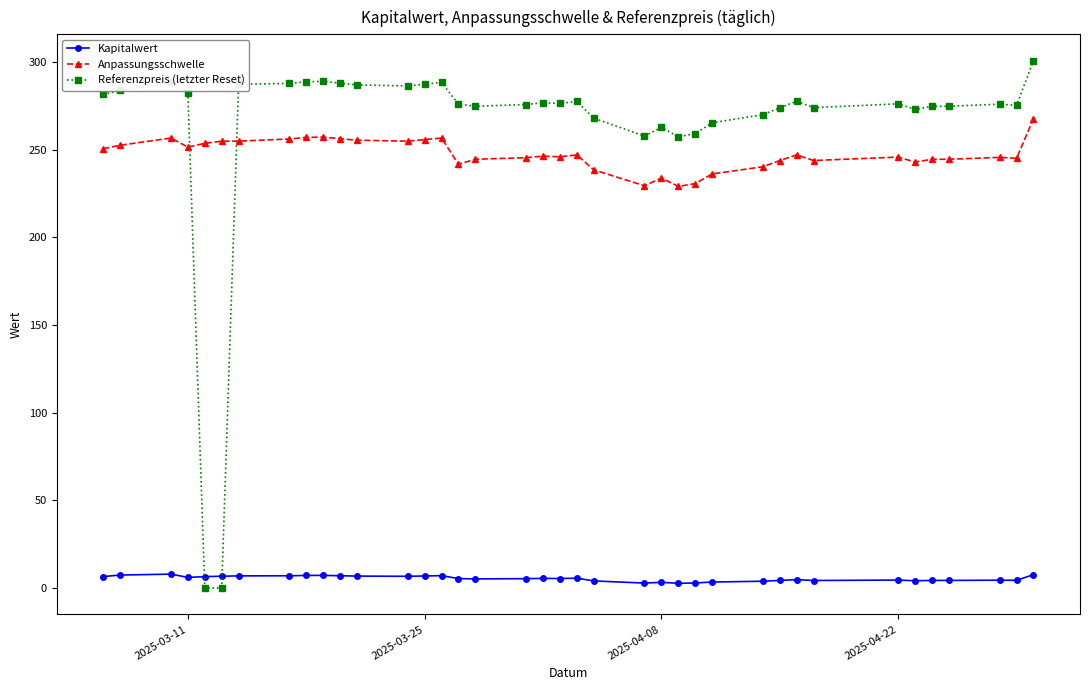

What is the maximum value shown in the chart?

300.8